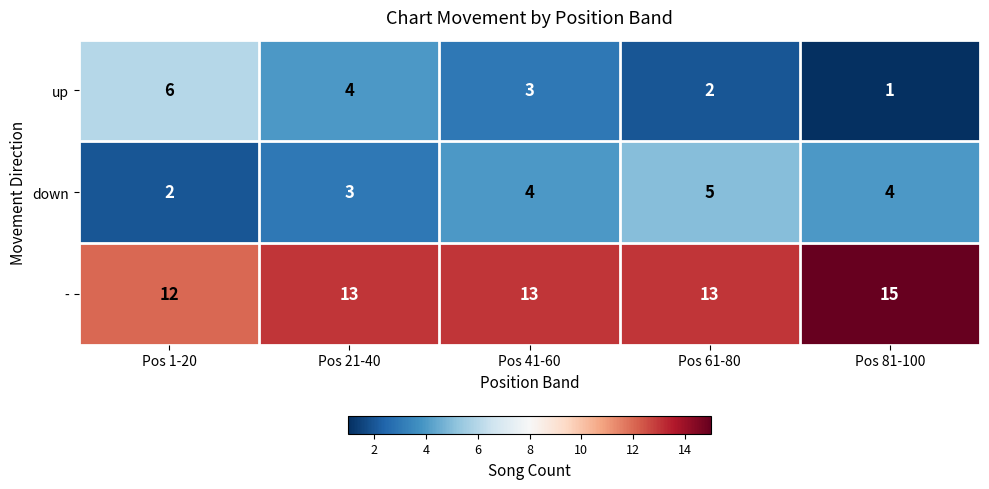

Reading left to right, list all the values displayed in this chart.

up: 6	4	3	2	1
down: 2	3	4	5	4
-: 12	13	13	13	15